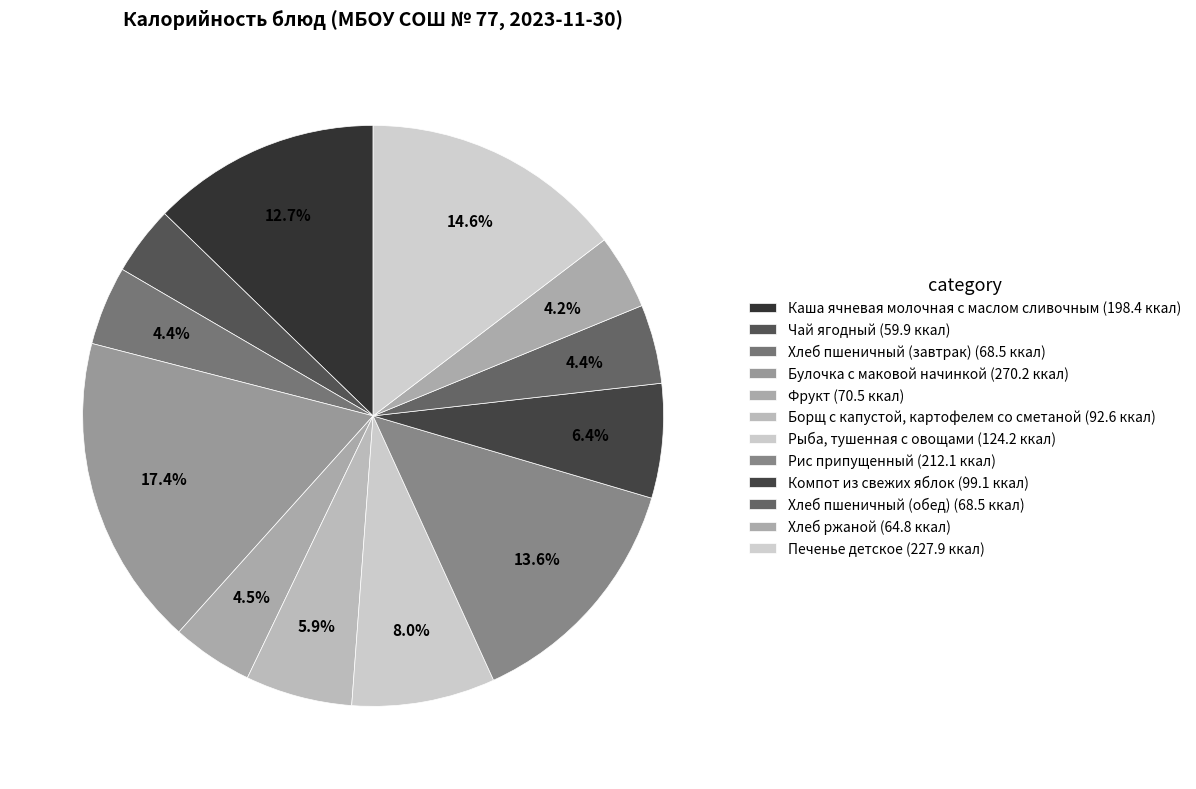

Is there any slice that represents more than half of the pie?

No